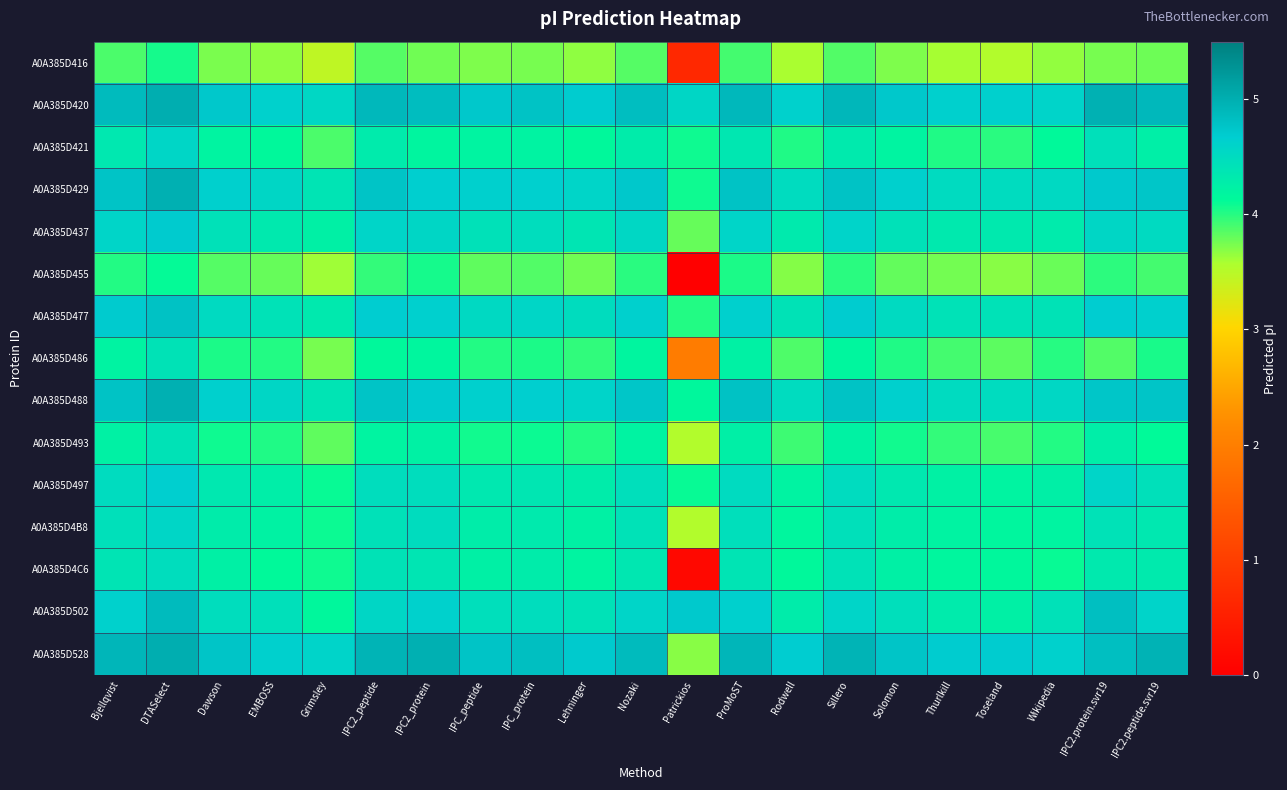

Count the number of categories in the chart.

21